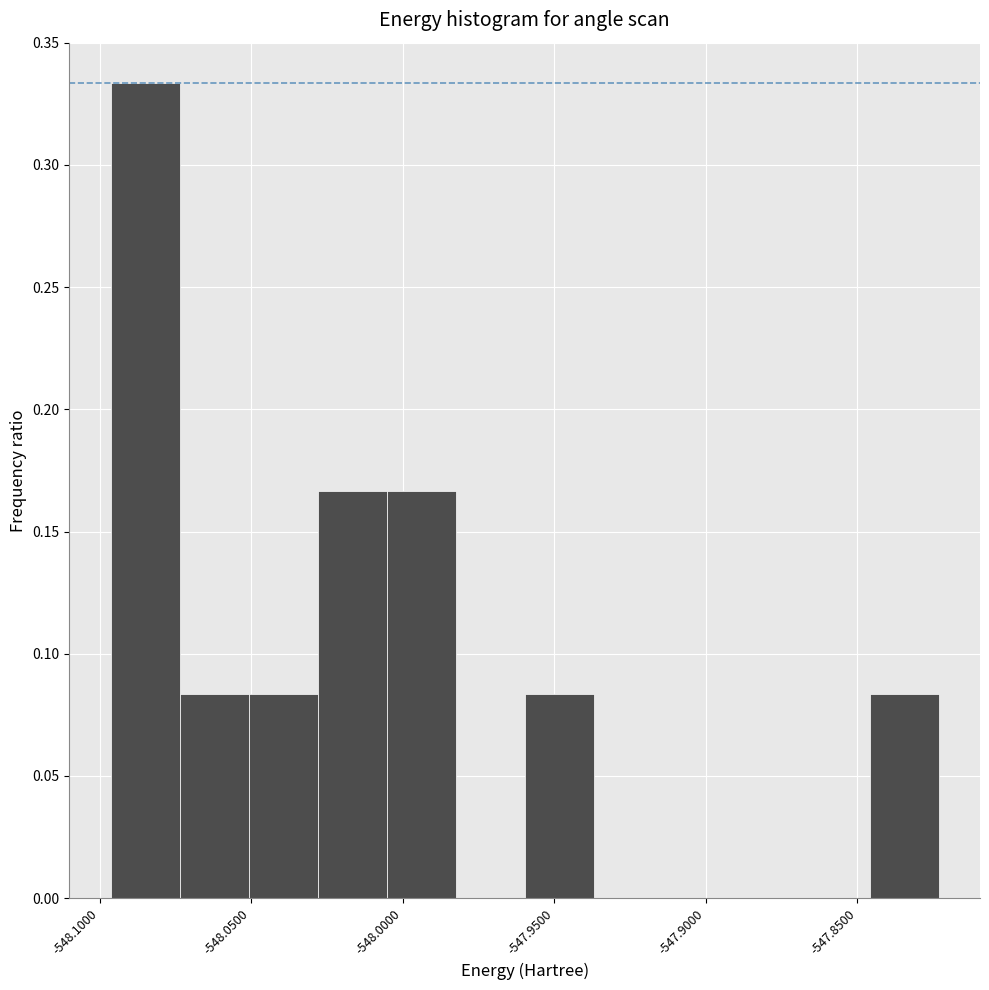

Over which range of the x-axis is the bar tallest?

-548.095 to -548.075